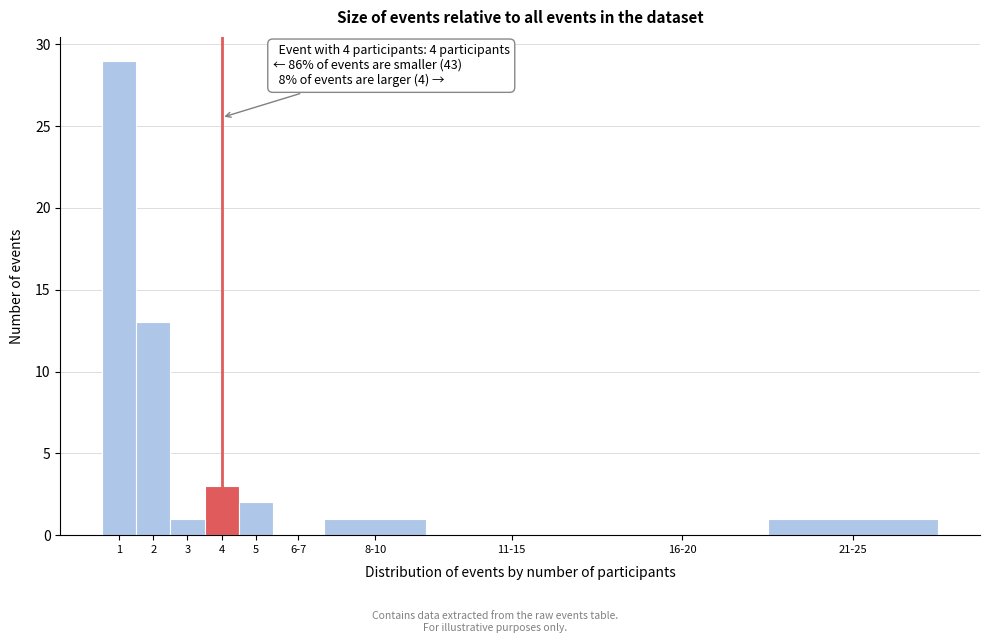

Reading right to left, extract all data points from this chart.

21-25=1	16-20=0	11-15=0	8-10=1	6-7=0	5=2	4=3	3=1	2=13	1=29